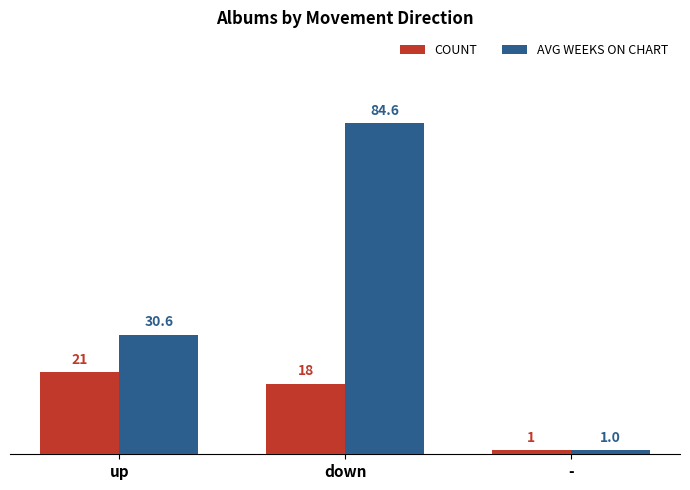

At how many categories does at least one series exceed 70?

1